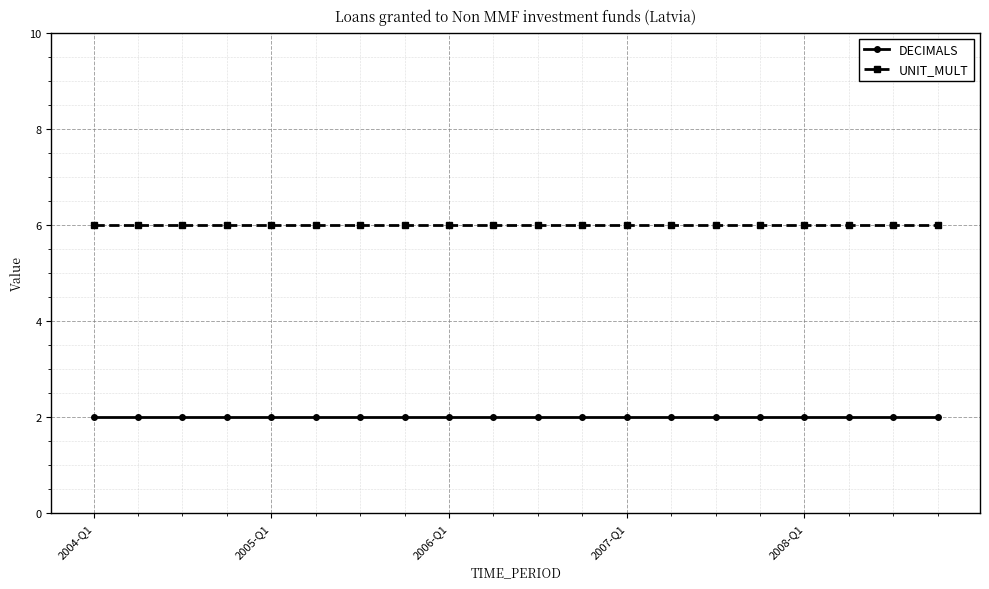

True or false: DECIMALS and UNIT_MULT cross at least once.

False